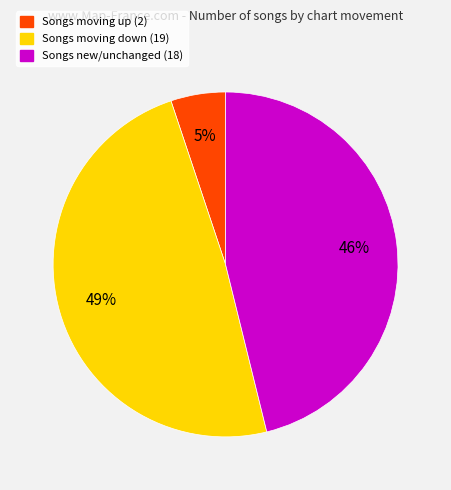

Is there any slice that represents more than half of the pie?

No